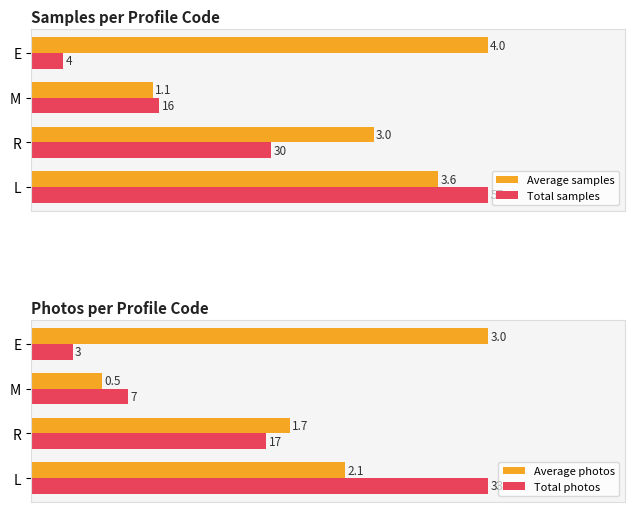

What is the spread (max minus min) of values at E?

93.0